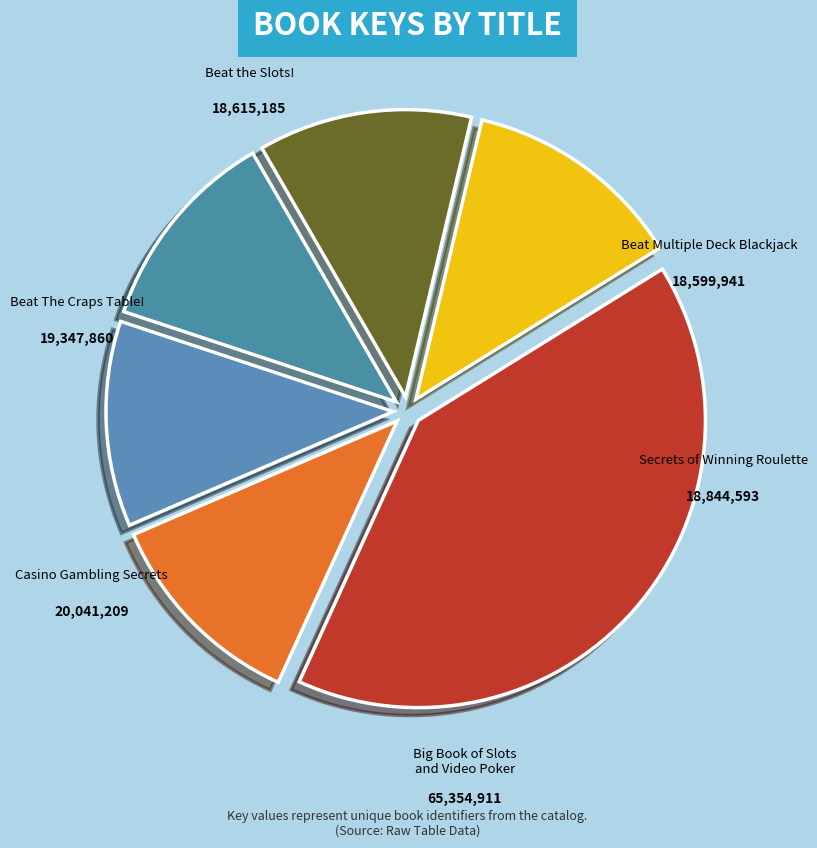

To the nearest percent, what is the difference between the largest and smallest slice percentages?

29%